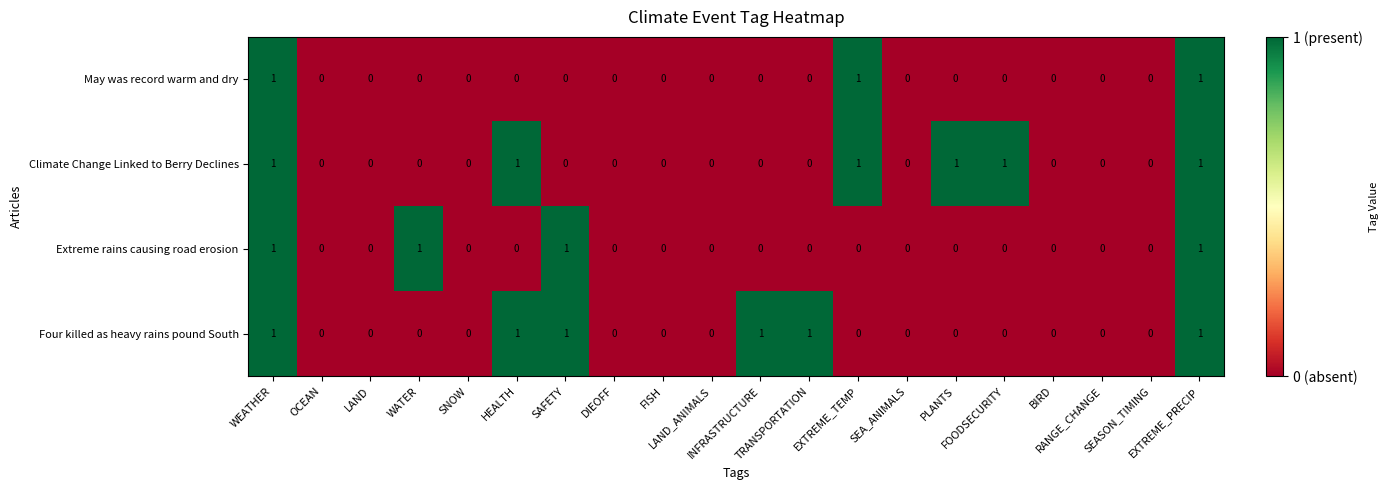

Count the Climate Change Linked to Berry Declines values in the range 0 to 1.

20